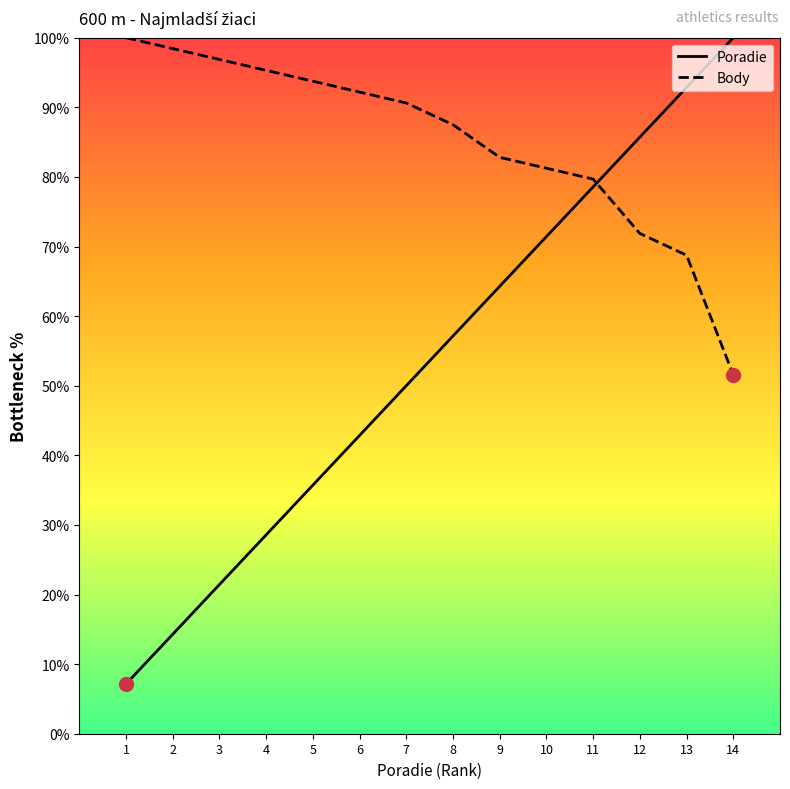

List the labels in order of Poradie value, smallest first.

1, 2, 3, 4, 5, 6, 7, 8, 9, 10, 11, 12, 13, 14